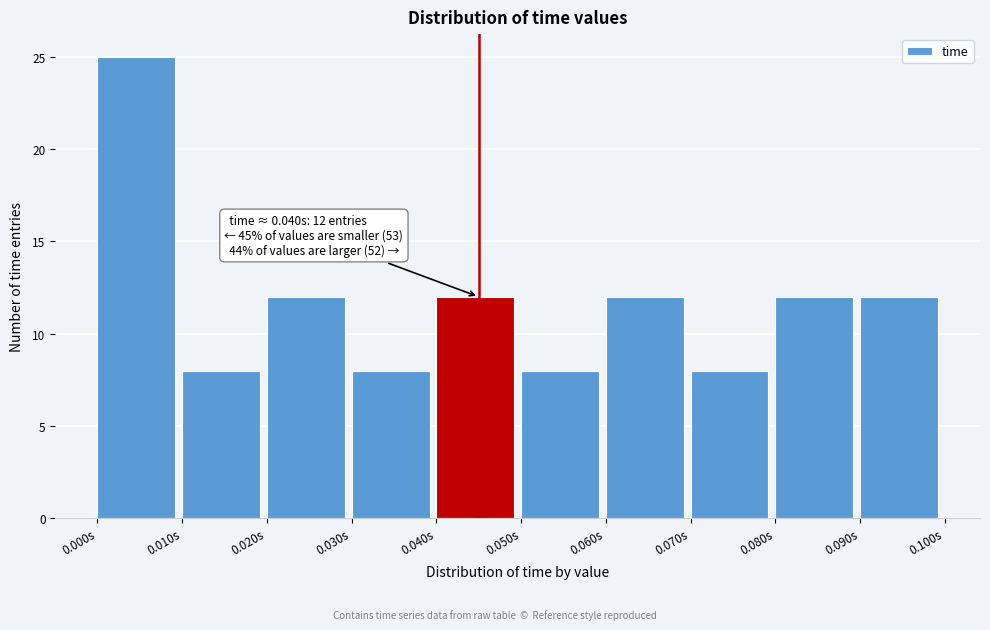

Which range on the x-axis has the tallest bar?

0.00 to 0.01